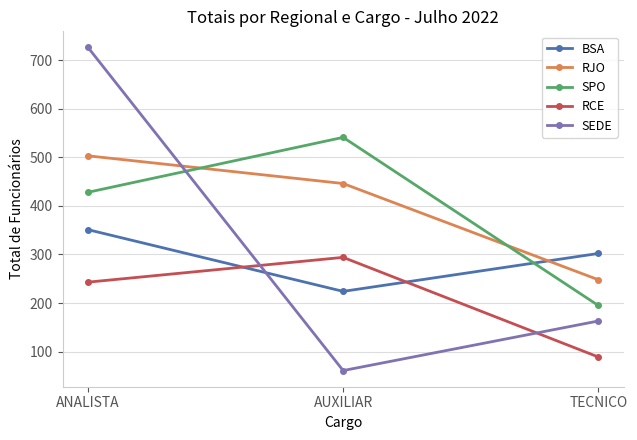

Where is SEDE nearest to the value 393?

TECNICO